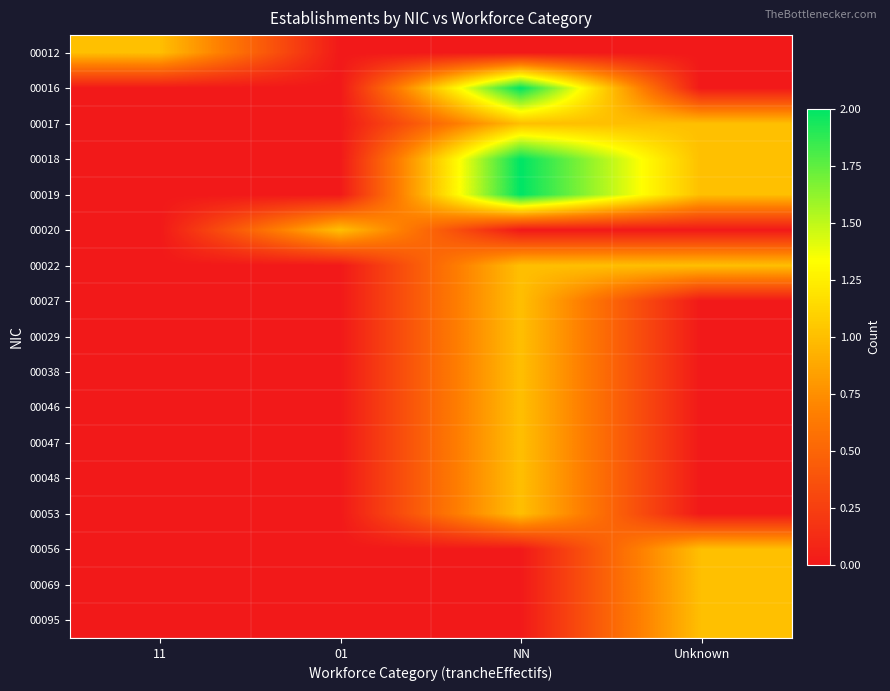

How many distinct data groups are displayed?

17